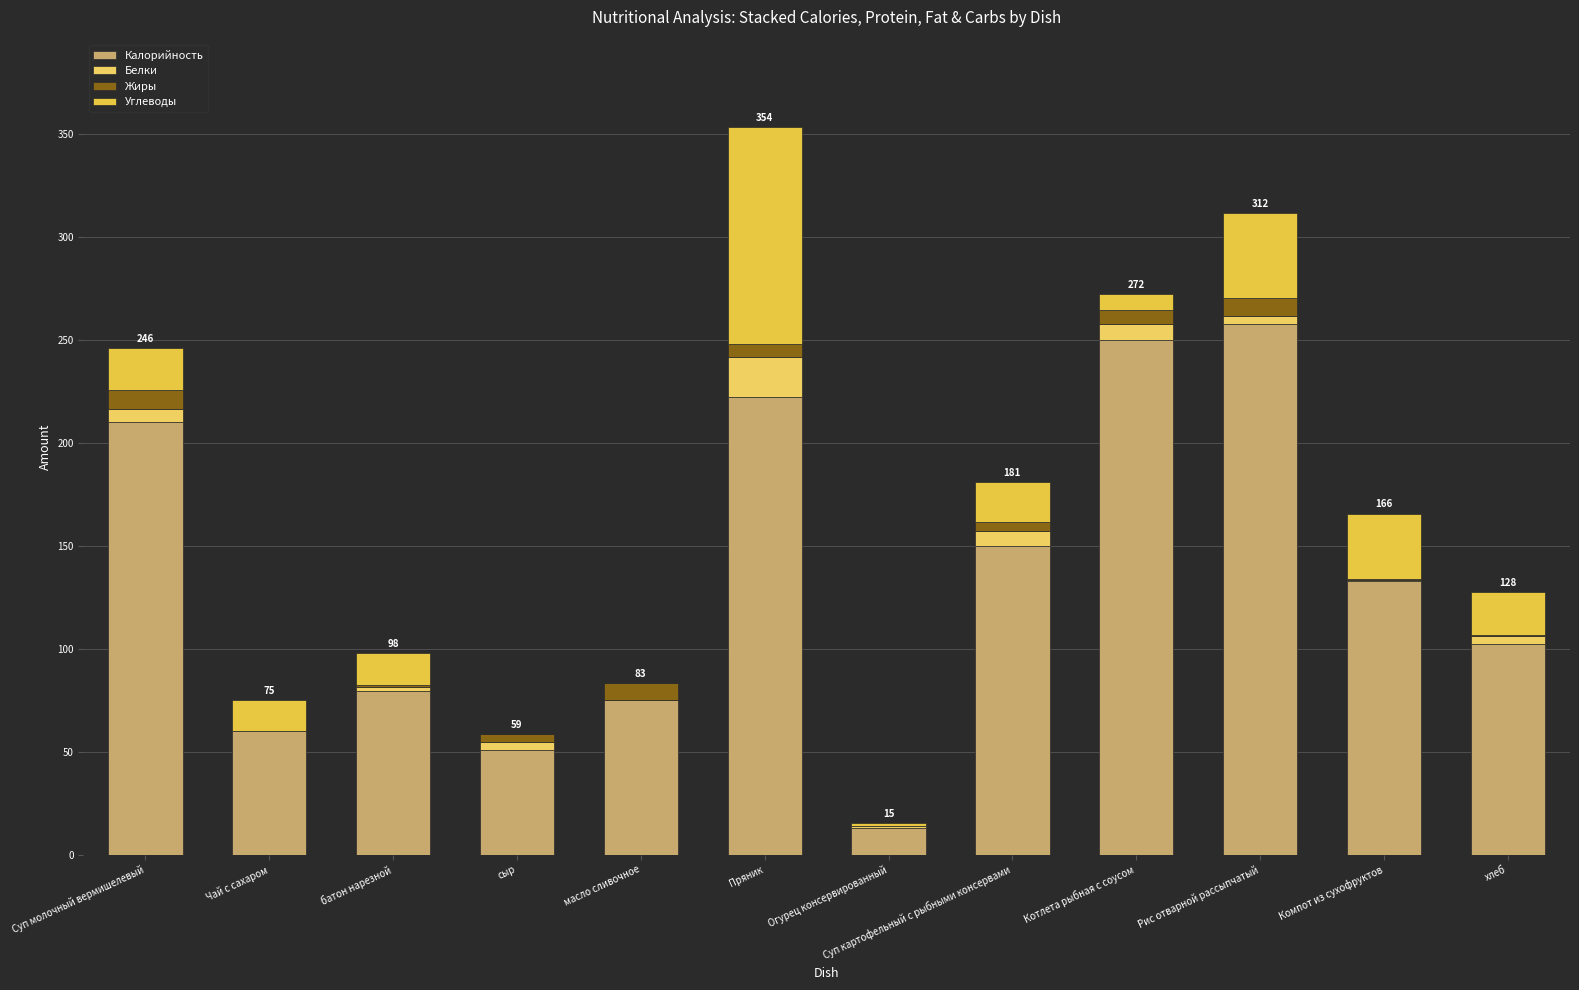

Are the bars horizontal?

No